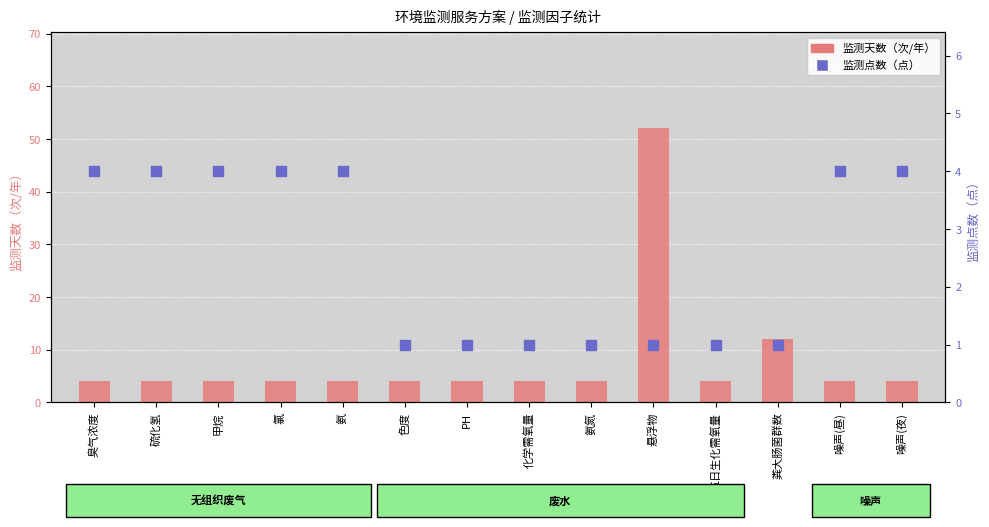

Is the value of 监测点数（点） at 噪声(昼) greater than the value of 监测天数（次/年） at 硫化氢?

No